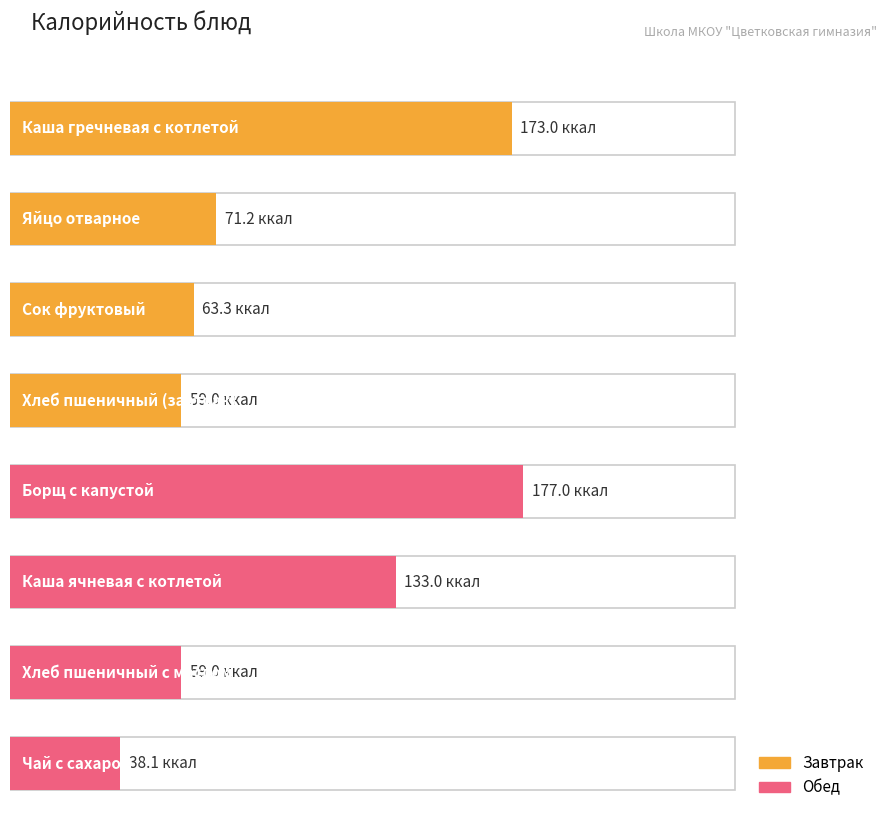

Is it true that the value at Сок фруктовый is 21.7?

False